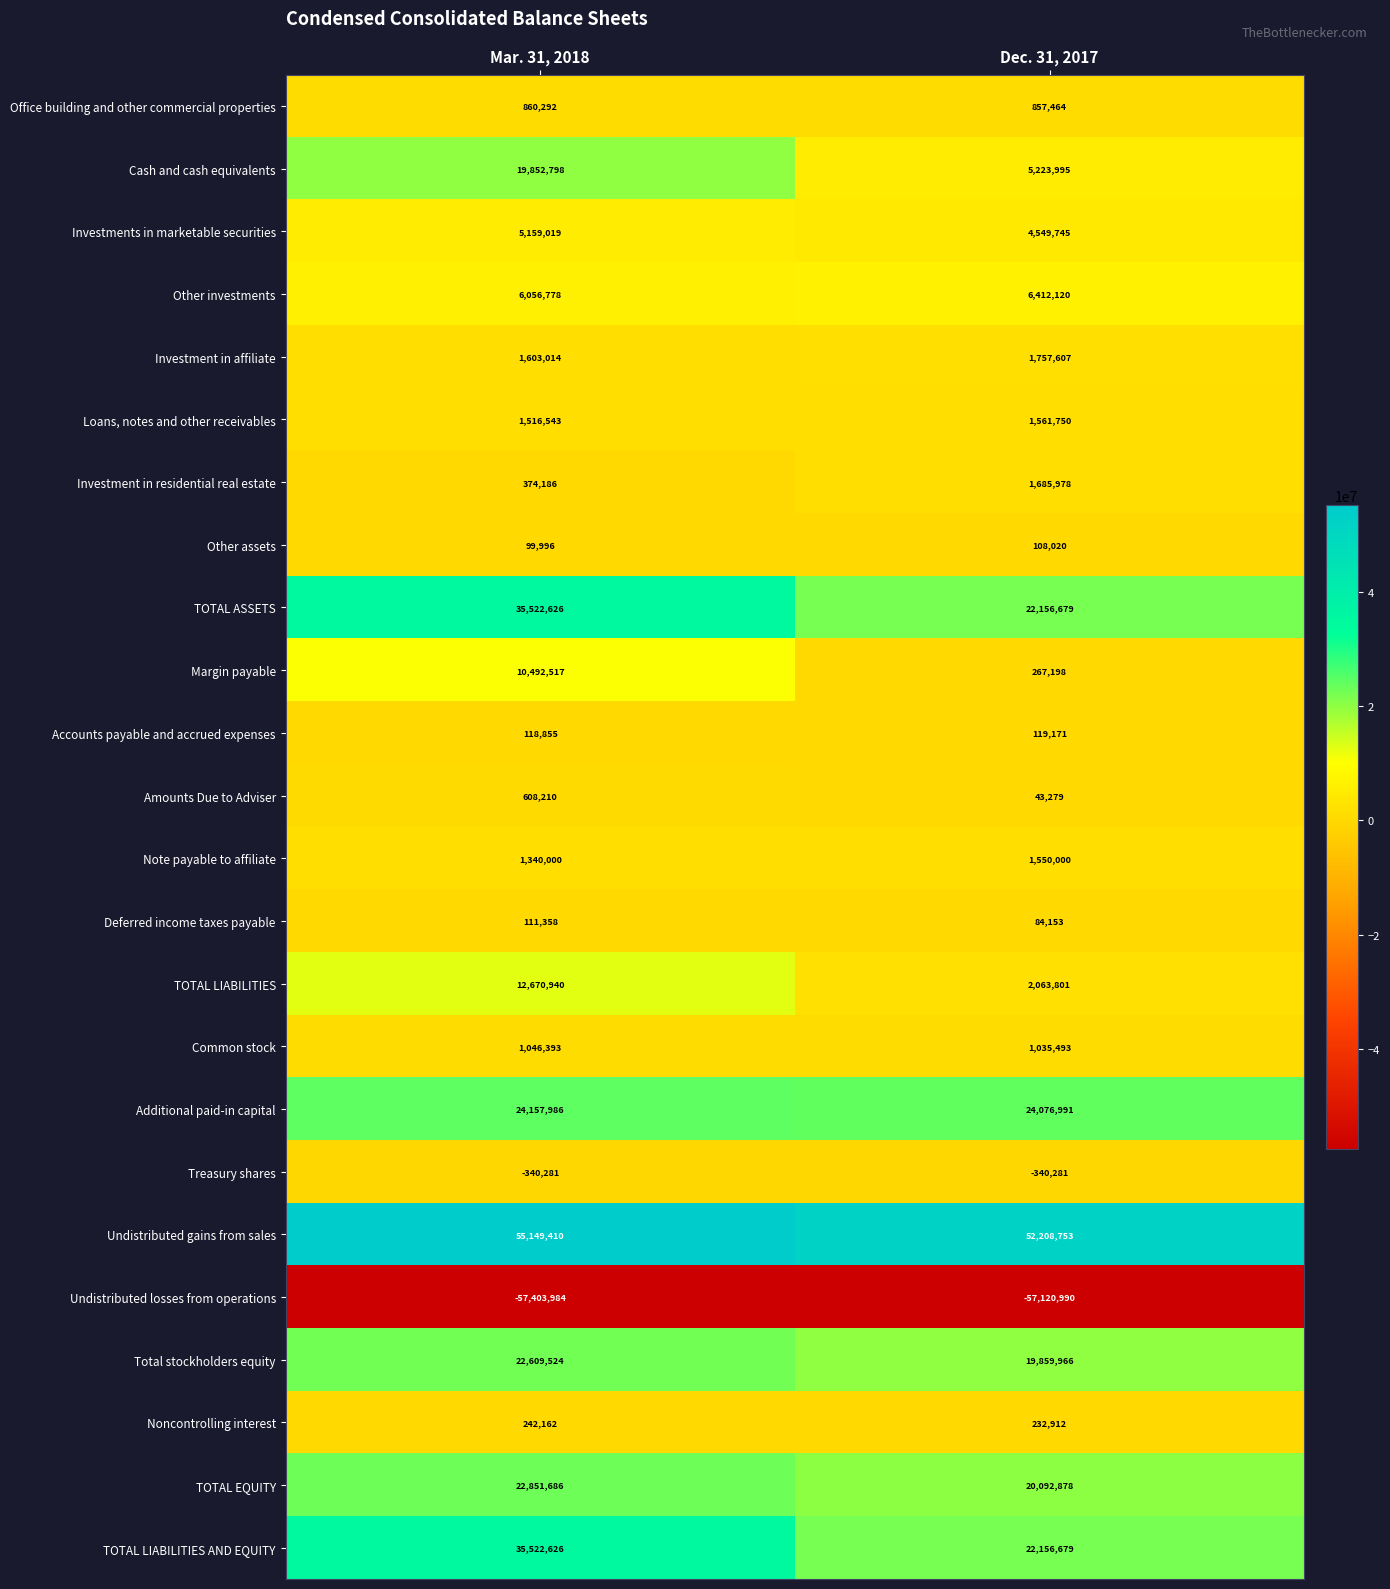

At which category is the sum across all series the highest?

Mar. 31, 2018